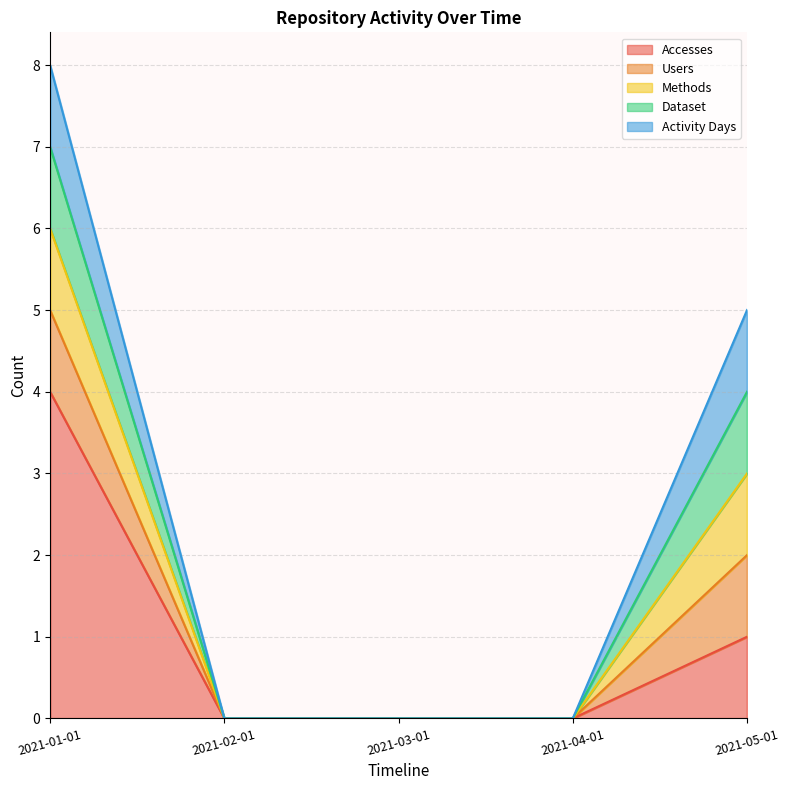

How many positive values does the Dataset series have?

2